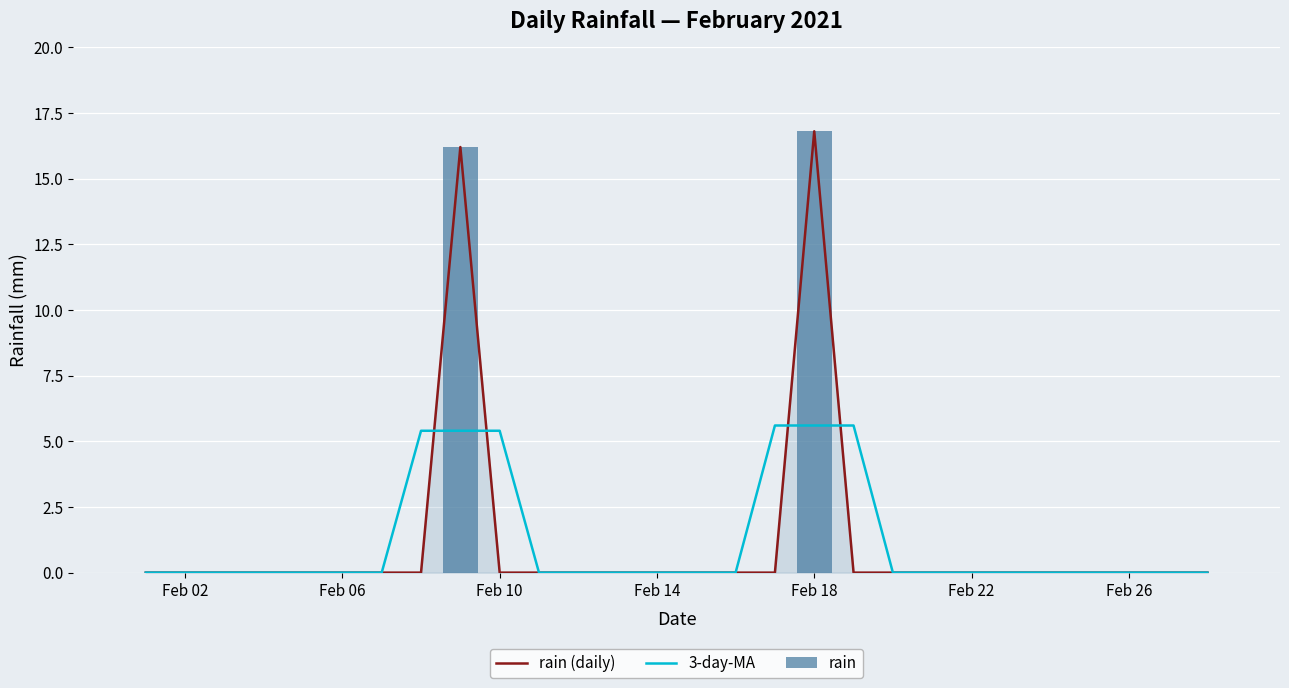

What is the maximum value shown in the chart?

16.8